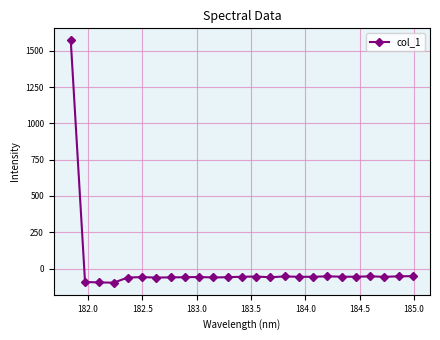

Does the chart display data point markers on the line(s)?

Yes